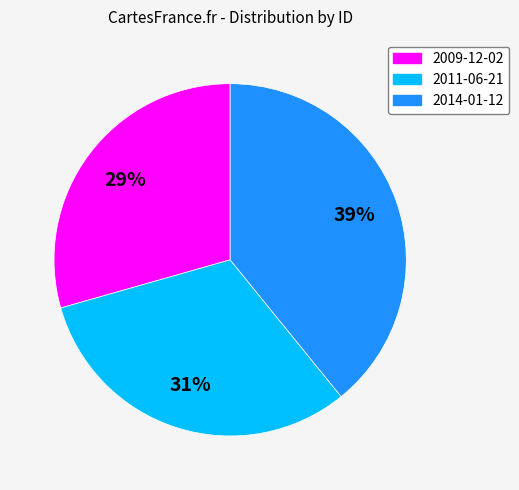

Is there a majority slice in this chart?

No